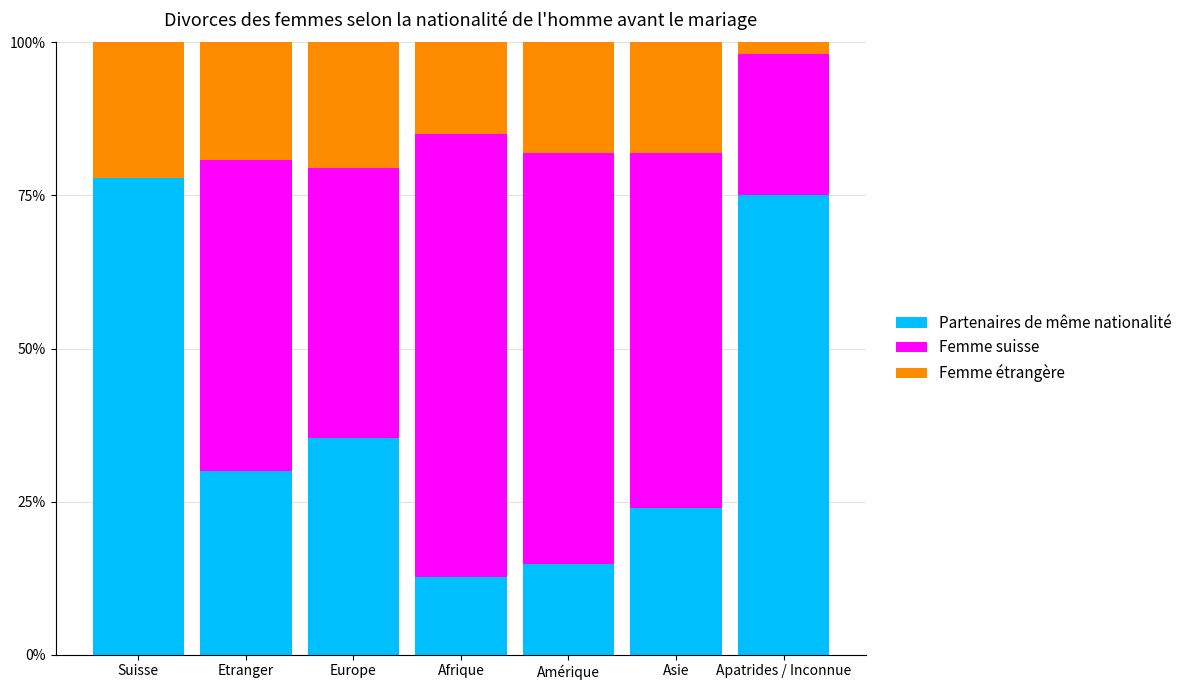

Reading left to right, transcribe the values for Partenaires de même nationalité.

Suisse=77.9	Etranger=29.9	Europe=35.4	Afrique=12.6	Amérique=14.9	Asie=23.9	Apatrides / Inconnue=75.0